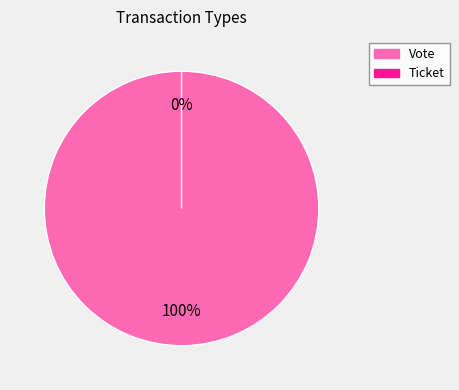

Count the number of slices in the pie.

2